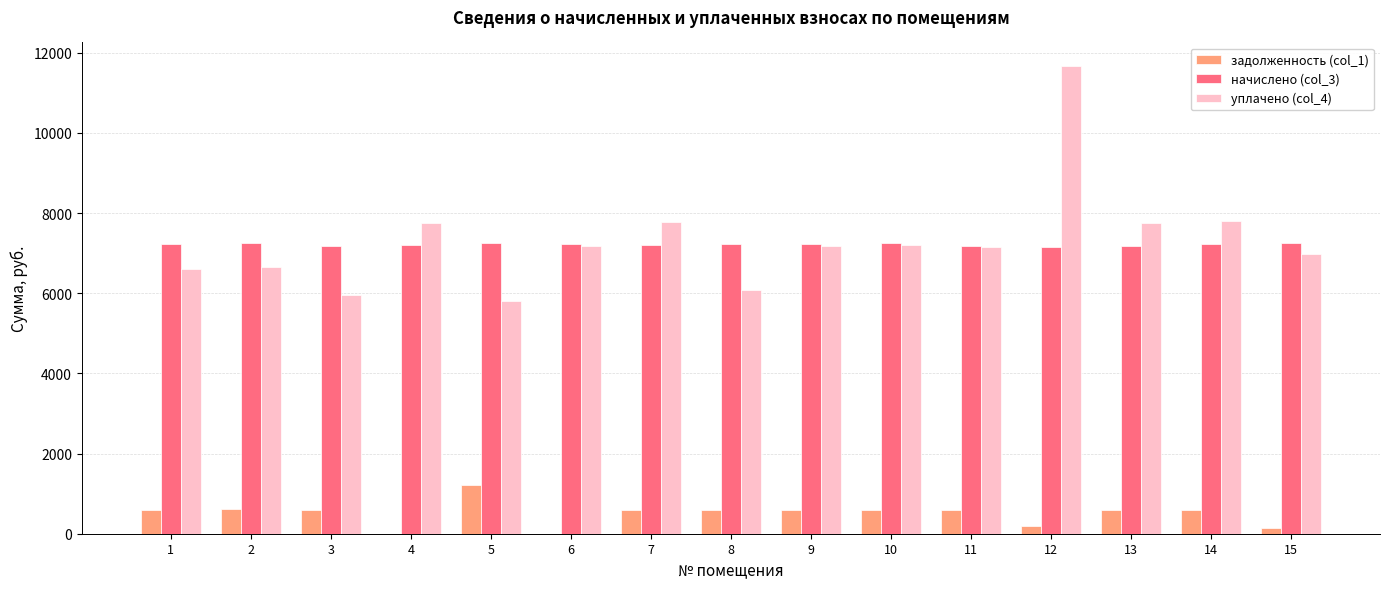

Which series changed the most between 3 and 11?

уплачено (col_4)